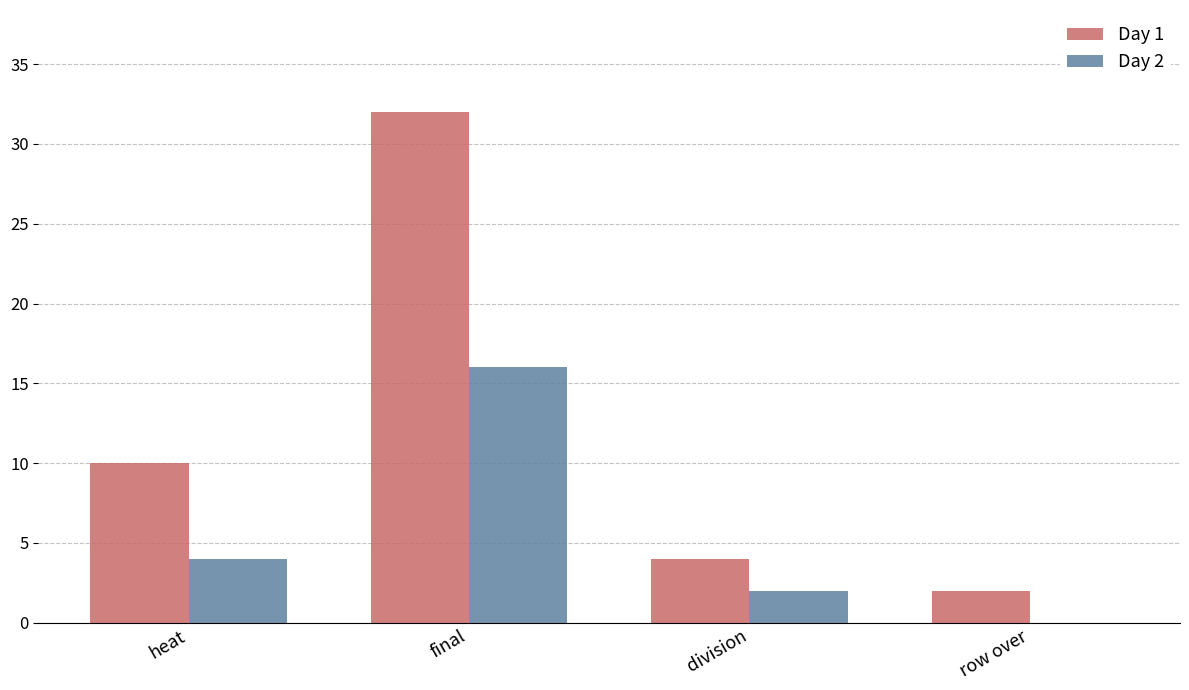

Which series changed the most between heat and row over?

Day 1